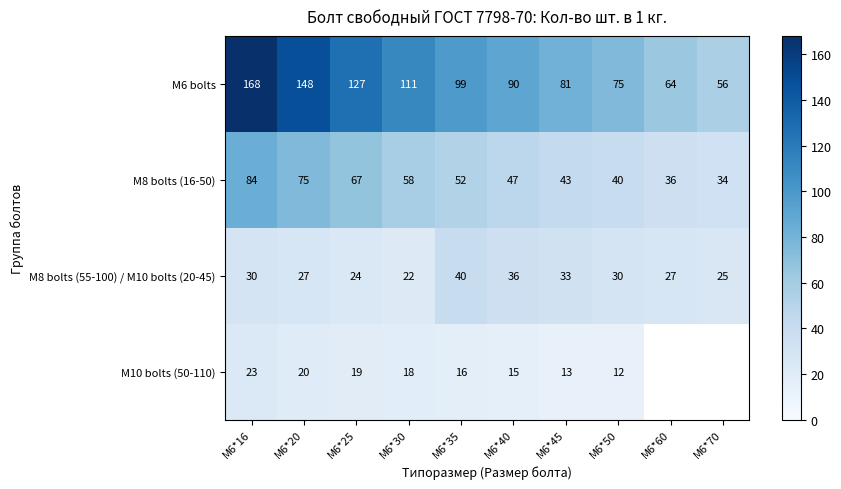

What is the total value across all series at M6*35?

207